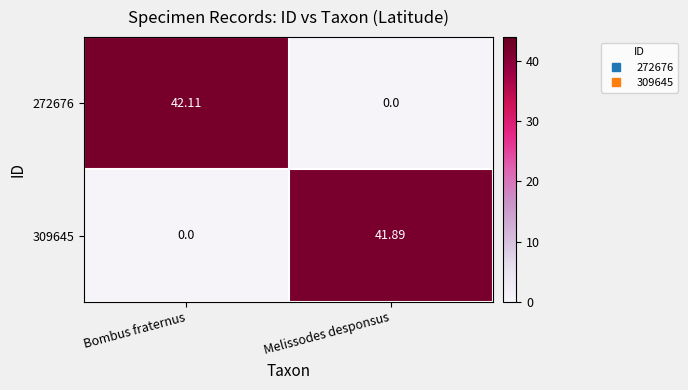

At which label is 309645 closest to 20?

Bombus fraternus